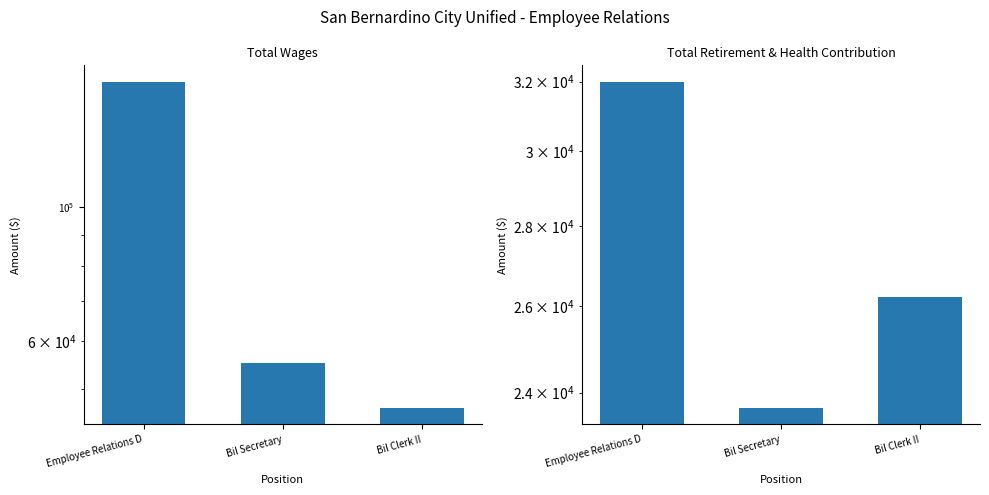

What is the approximate value of Total Retirement & Health Contribution at Bil Secretary, to the nearest 100?

23700